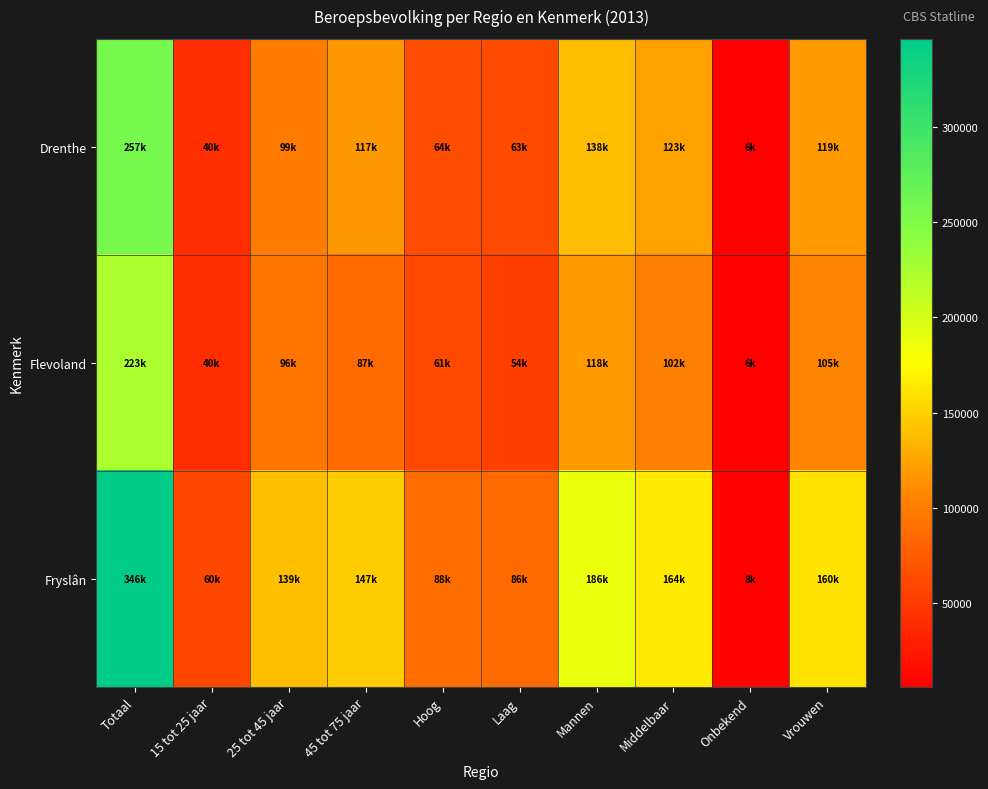

Between 45 tot 75 jaar and Hoog, which series saw the biggest shift?

Fryslân